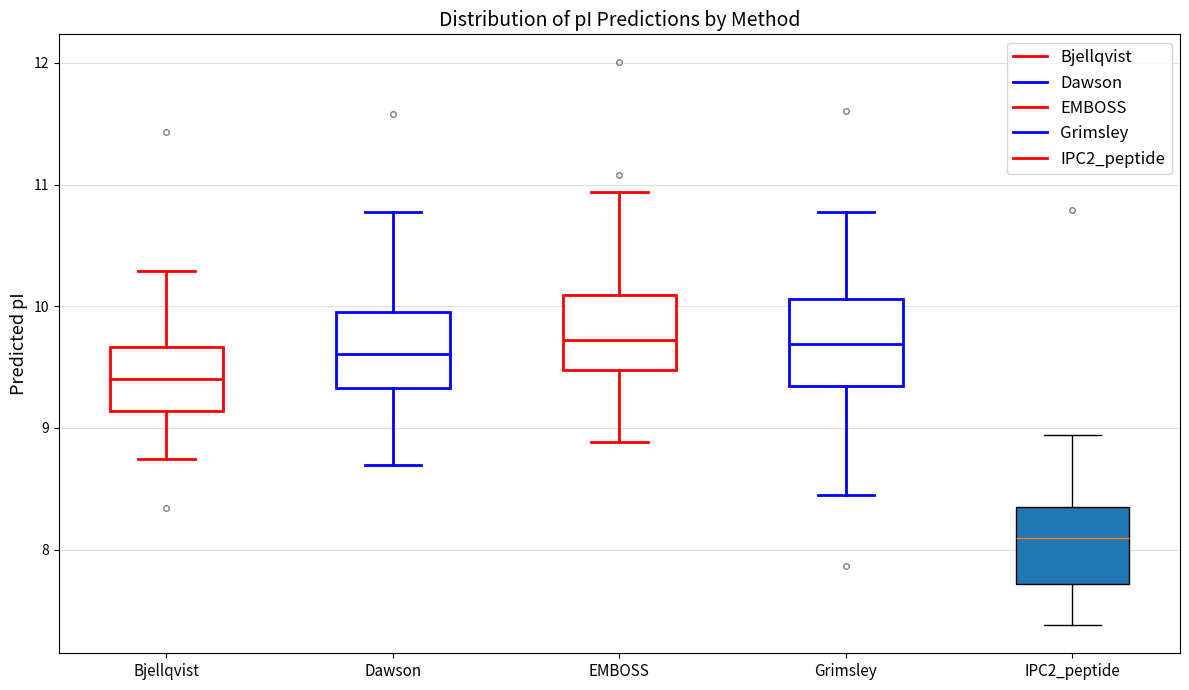

Reading left to right, read every box against the y-axis: the position of its median line, the range the box covers, and the ends of its whiskers. The values are not printed on the chart, so give them approximately, as read against the axis.

Bjellqvist: median 9.4, box 9.1 to 9.7, whiskers 8.7 to 10.3
Dawson: median 9.6, box 9.3 to 10.0, whiskers 8.7 to 10.8
EMBOSS: median 9.7, box 9.5 to 10.1, whiskers 8.9 to 10.9
Grimsley: median 9.7, box 9.3 to 10.1, whiskers 8.4 to 10.8
IPC2_peptide: median 8.1, box 7.7 to 8.4, whiskers 7.4 to 8.9